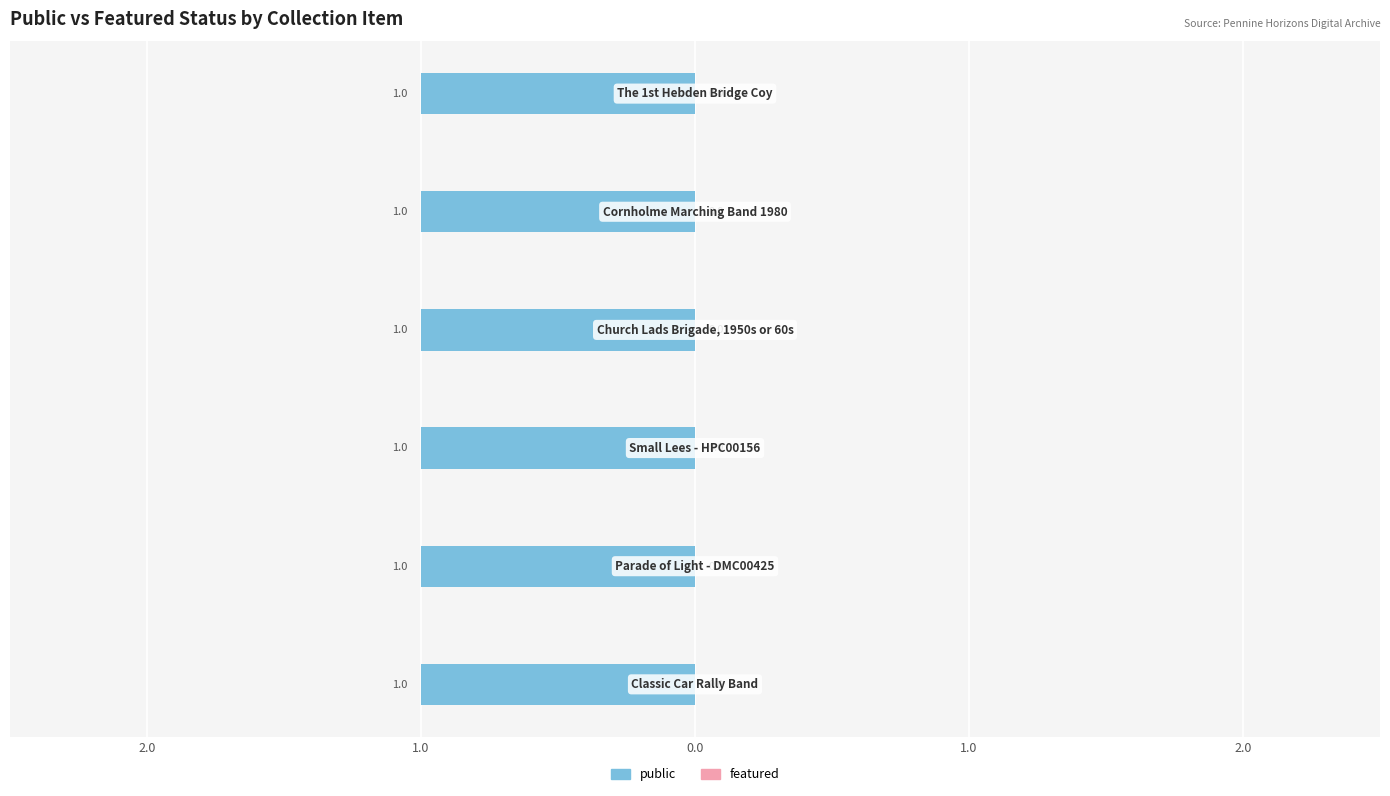

Does the chart contain stacked bars?

No